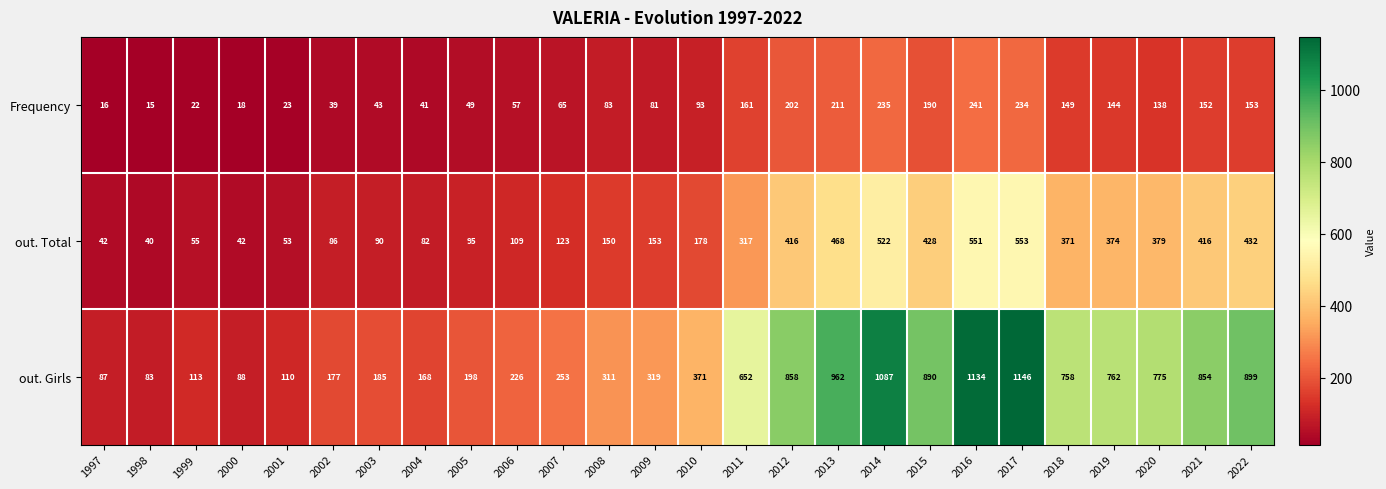

Is the value of out. Total at 2005 greater than the value of out. Girls at 2019?

No